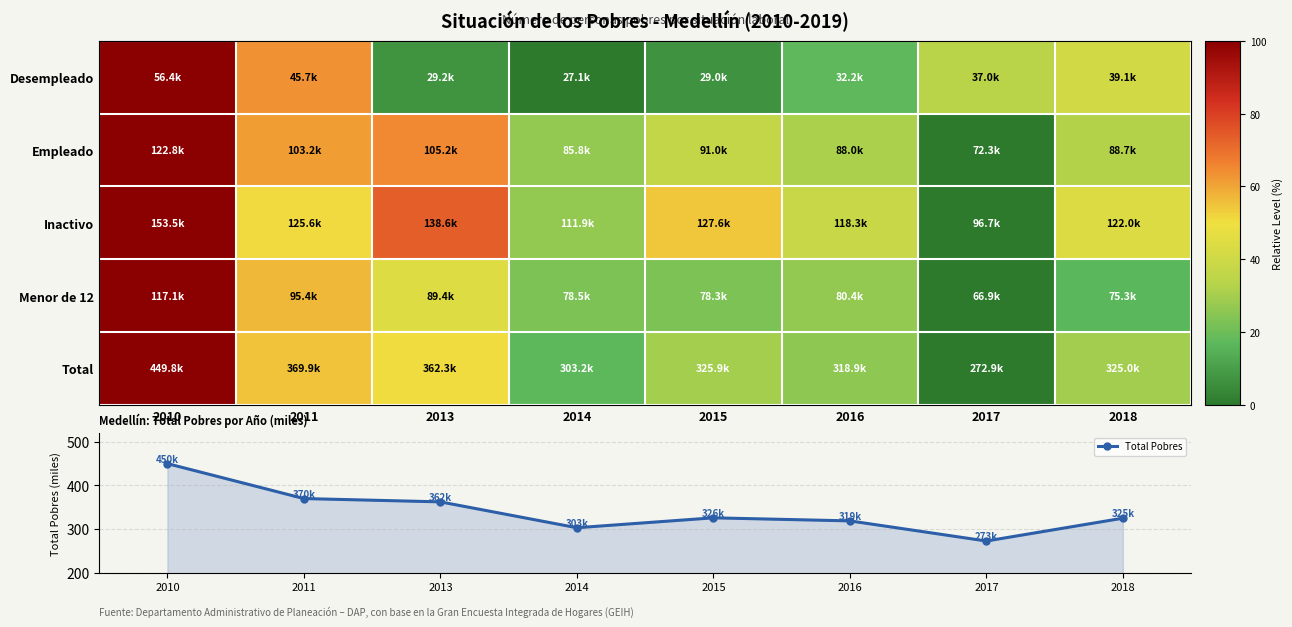

How many distinct data groups are displayed?

6